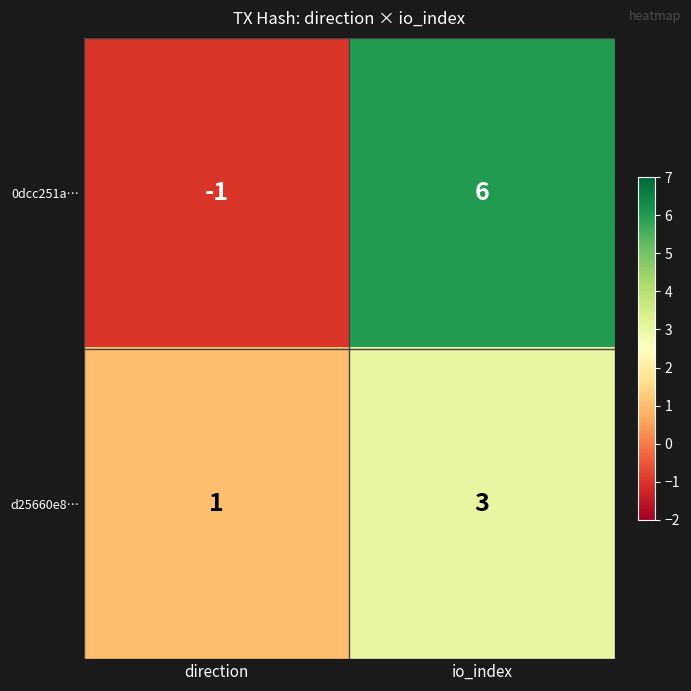

How many data points in d25660e8… are less than 3?

1